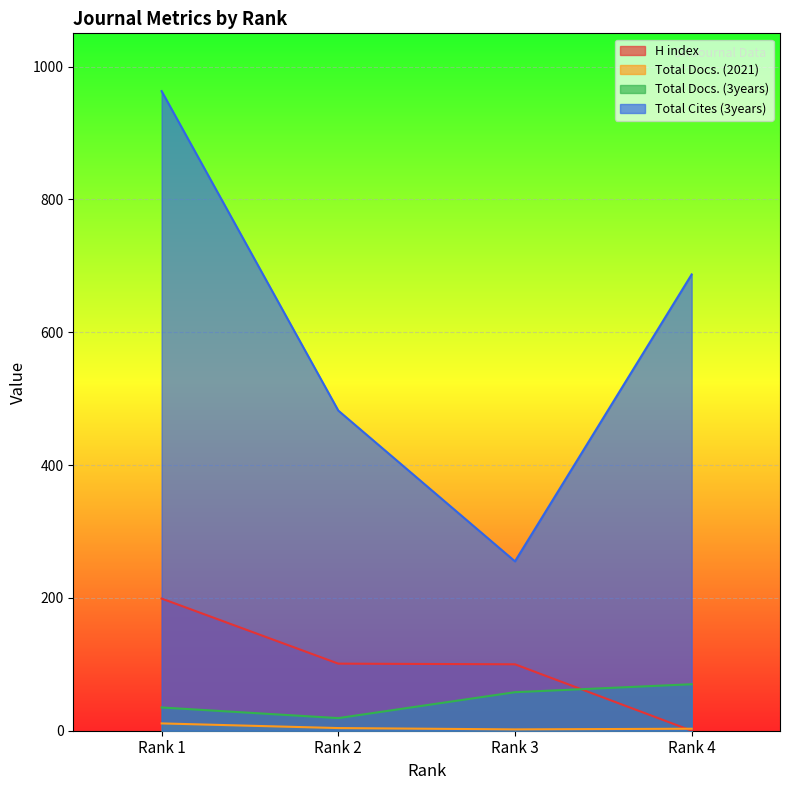

Which series changed the most between Rank 3 and Rank 4?

Total Cites (3years)